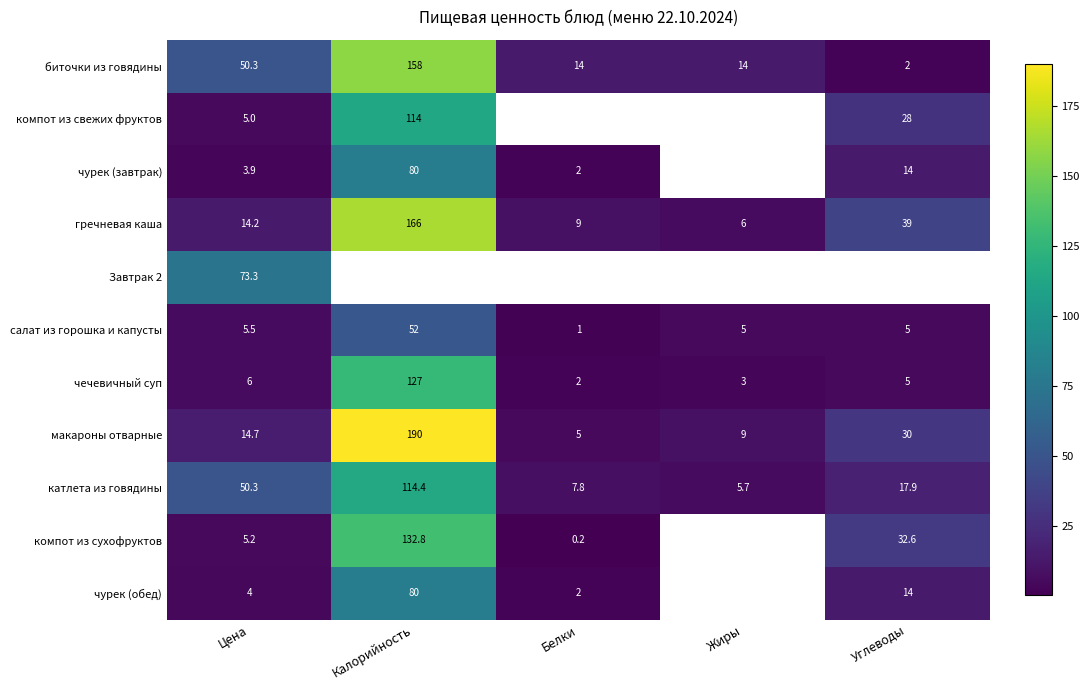

Is the value of биточки из говядины at Цена greater than the value of компот из сухофруктов at Цена?

Yes